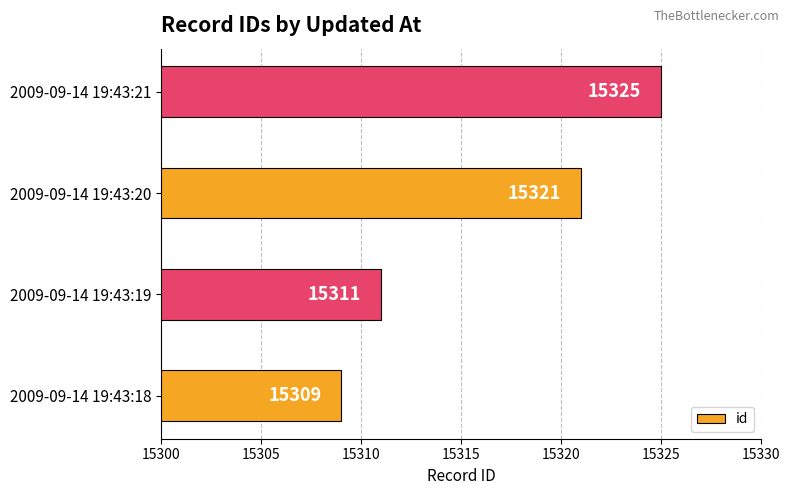

True or false: the data shows 15325 at 2009-09-14 19:43:21.

True